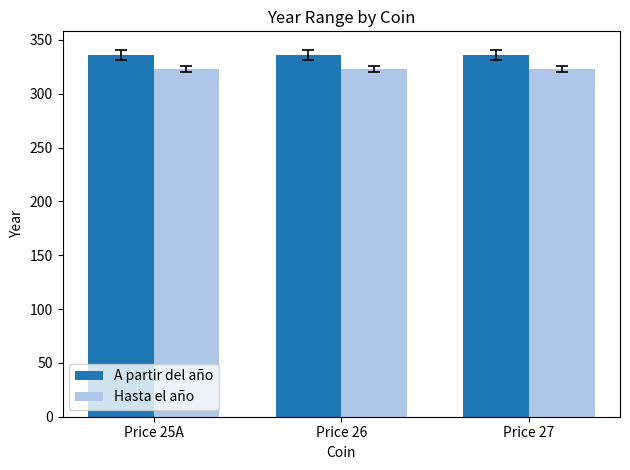

What are all the series names shown in the legend?

A partir del año, Hasta el año